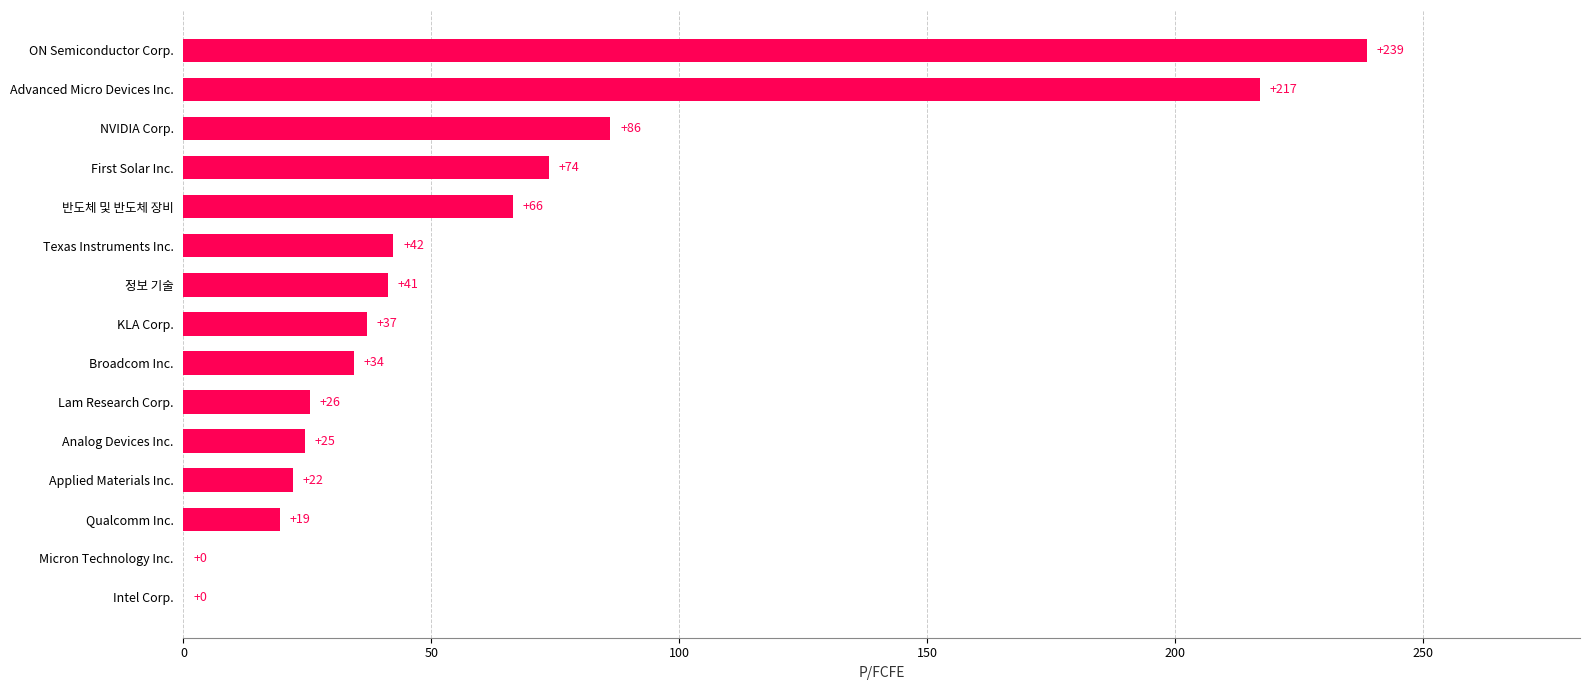

Where is the data nearest to the value 119?

NVIDIA Corp.